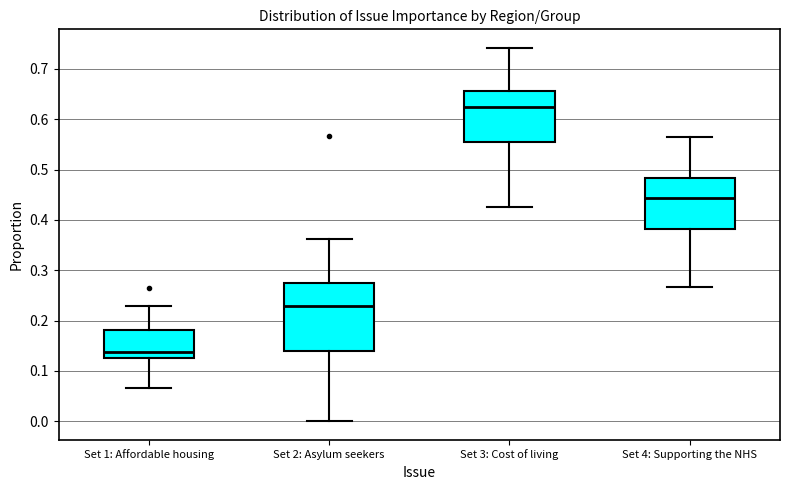

Reading left to right, transcribe this box plot: for each box, give where its median line is, the range the box spans, and where its two whiskers end, as read against the y-axis. The values are not printed on the chart, so give them approximately, as read against the axis.

Set 1: Affordable housing: median 0.14, box 0.13 to 0.18, whiskers 0.07 to 0.23
Set 2: Asylum seekers: median 0.23, box 0.14 to 0.27, whiskers 0.00 to 0.36
Set 3: Cost of living: median 0.63, box 0.55 to 0.66, whiskers 0.43 to 0.74
Set 4: Supporting the NHS: median 0.44, box 0.38 to 0.48, whiskers 0.27 to 0.56